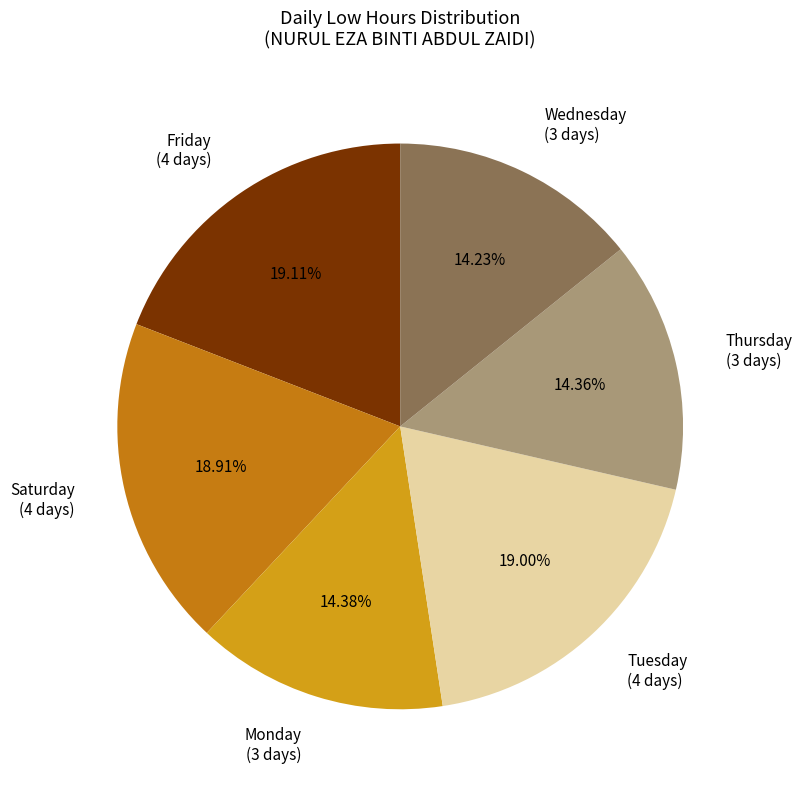

Count the number of slices in the pie.

6